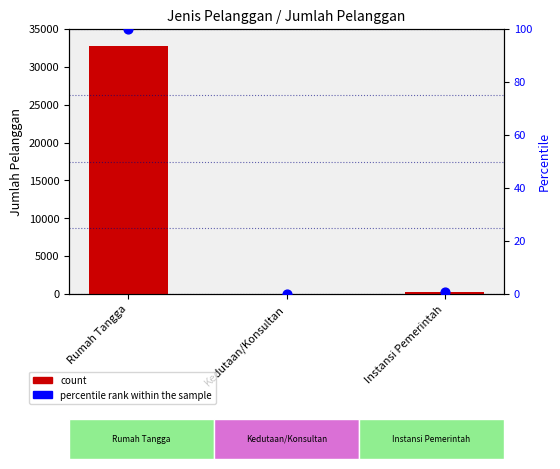

At which category is the sum across all series the highest?

Rumah Tangga